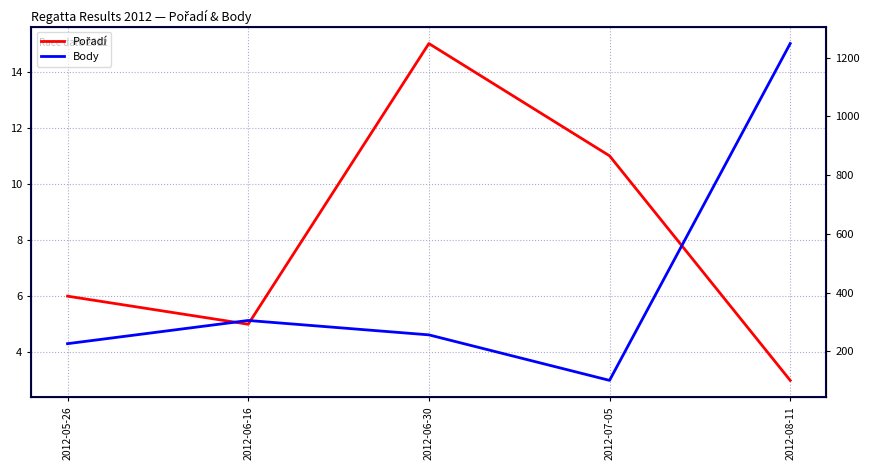

What is the difference between the maximum and minimum values in the Pořadí series?

12